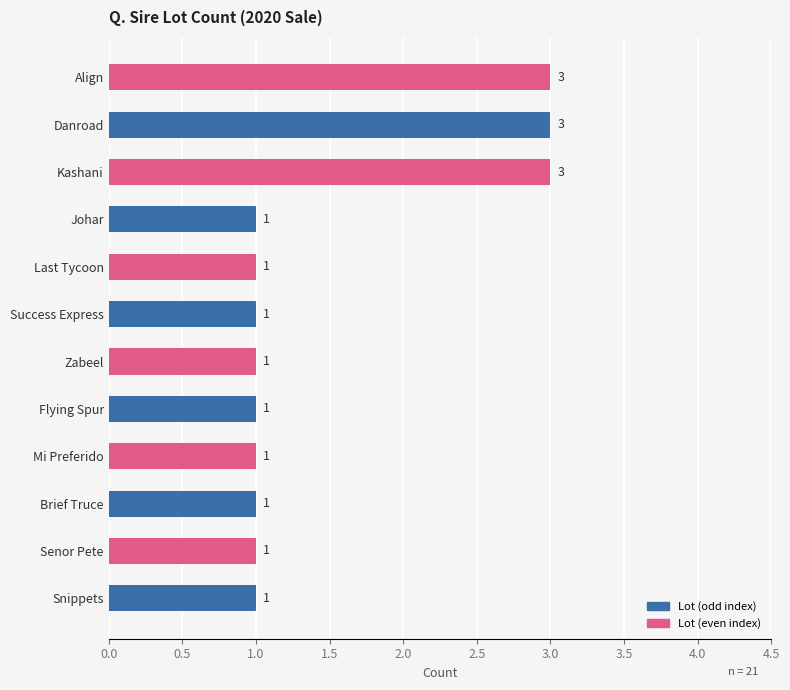

What is the sum of all values?

18